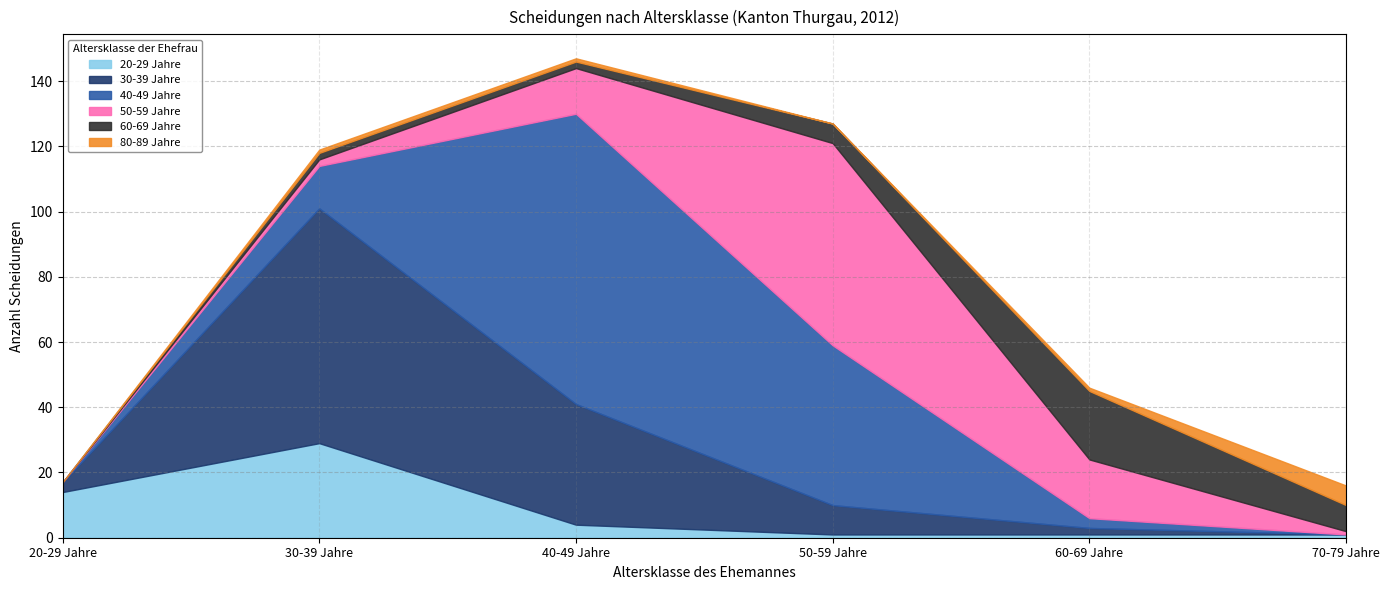

What is the difference between the maximum and minimum values in the 30-39 Jahre series?

72